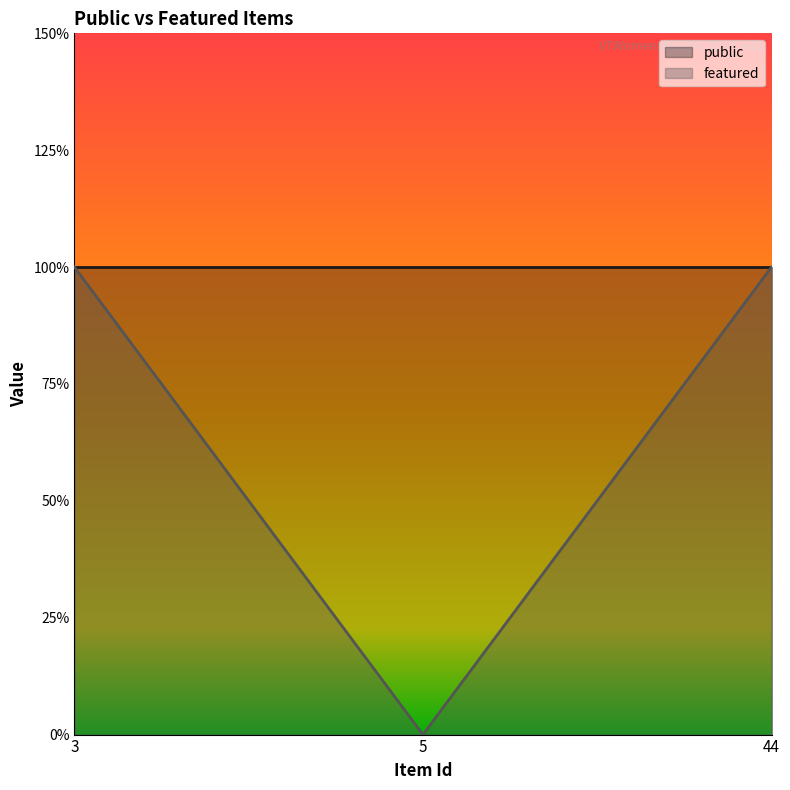

Reading left to right, list all the values displayed in this chart.

3=1	5=0	44=1